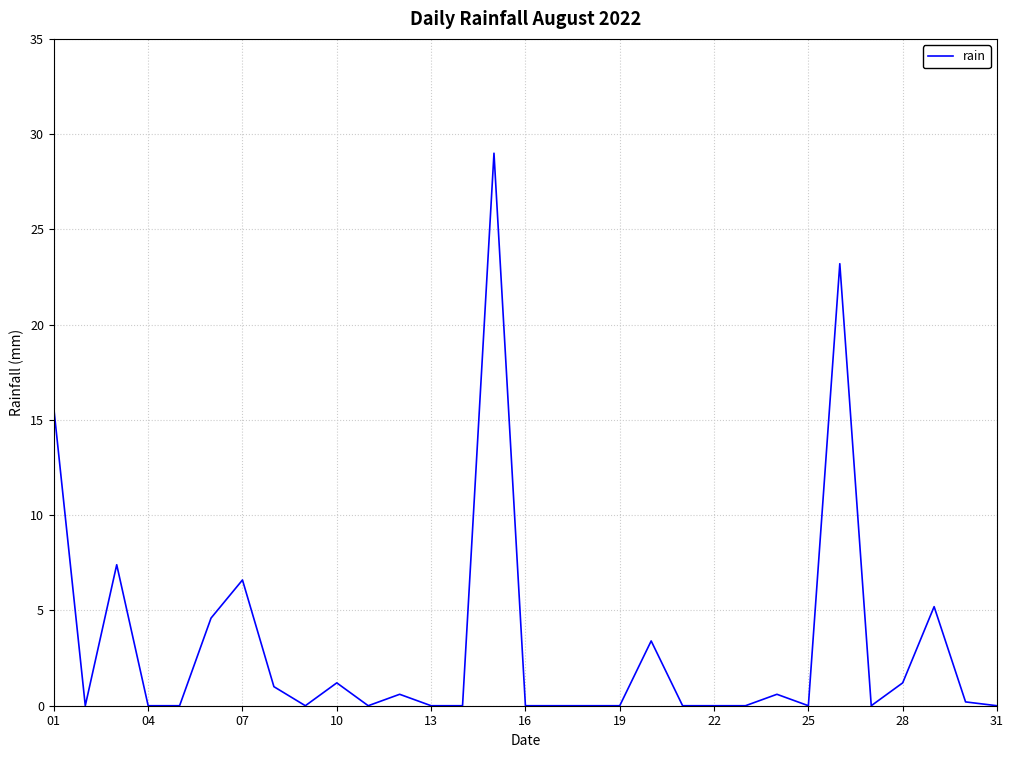

What is the greatest value displayed?

29.0